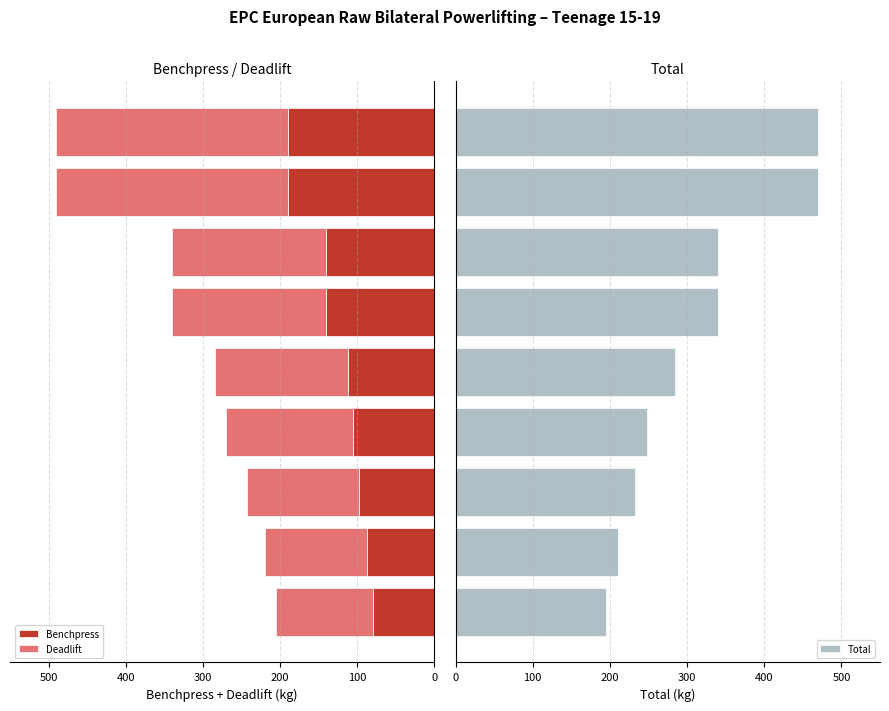

What is the difference between the maximum and minimum values in the Total series?

275.0